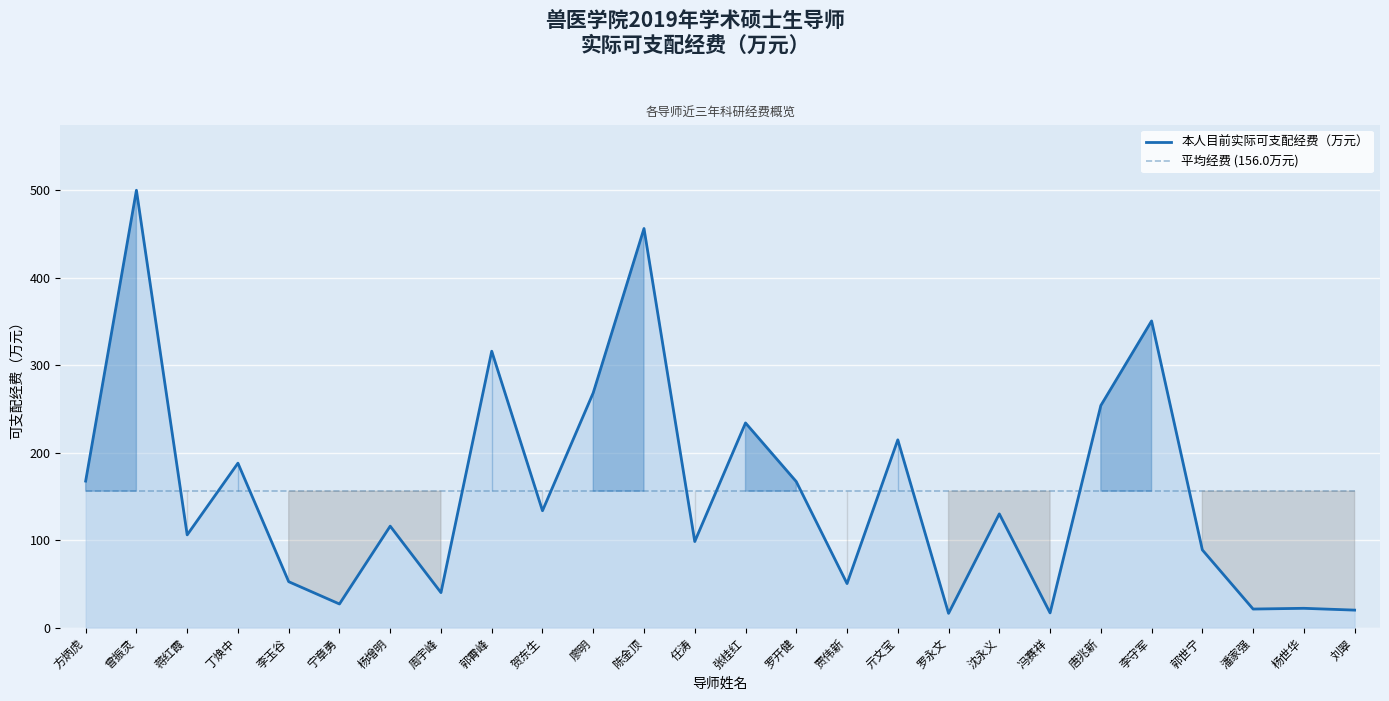

What is the sum of all 平均经费 (156.0万元) values?

4055.3